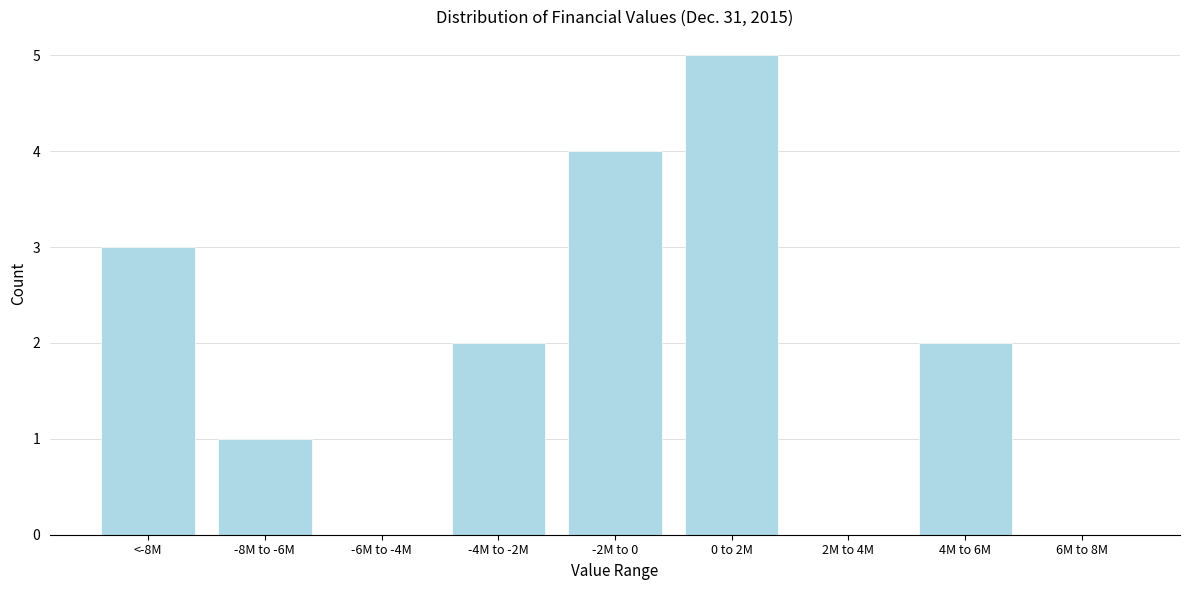

Reading left to right, list all the values displayed in this chart.

<-8M=3	-8M to -6M=1	-6M to -4M=0	-4M to -2M=2	-2M to 0=4	0 to 2M=5	2M to 4M=0	4M to 6M=2	6M to 8M=0